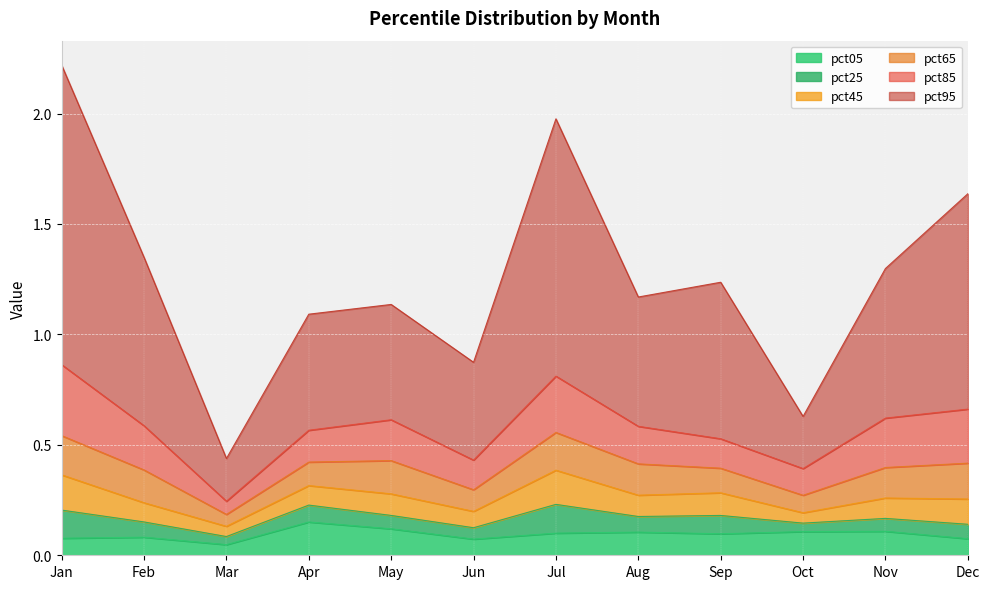

Is the value of pct85 at Sep greater than the value of pct65 at Feb?

No